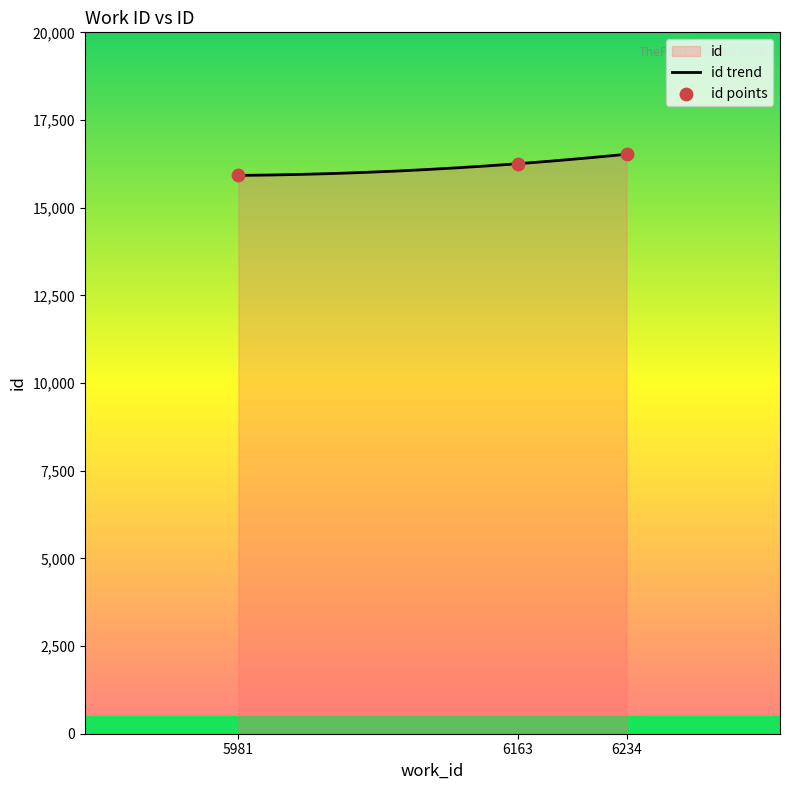

What is the ratio of the value at 6234 to the value at 5981?

1.0